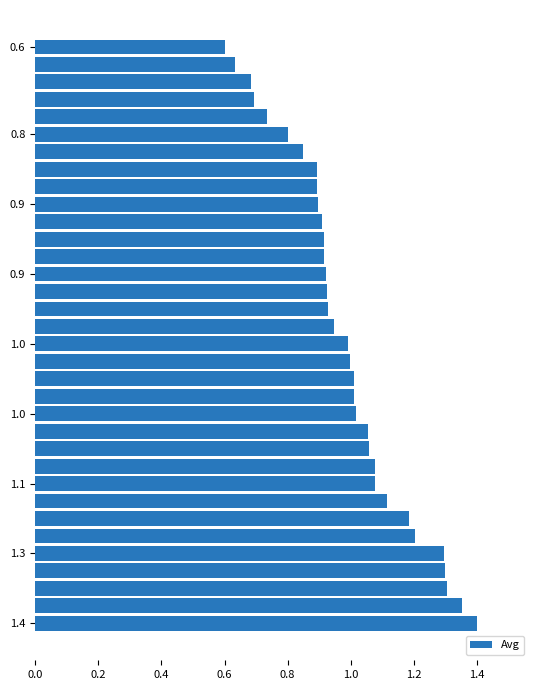

What is the sum of all values?

33.6